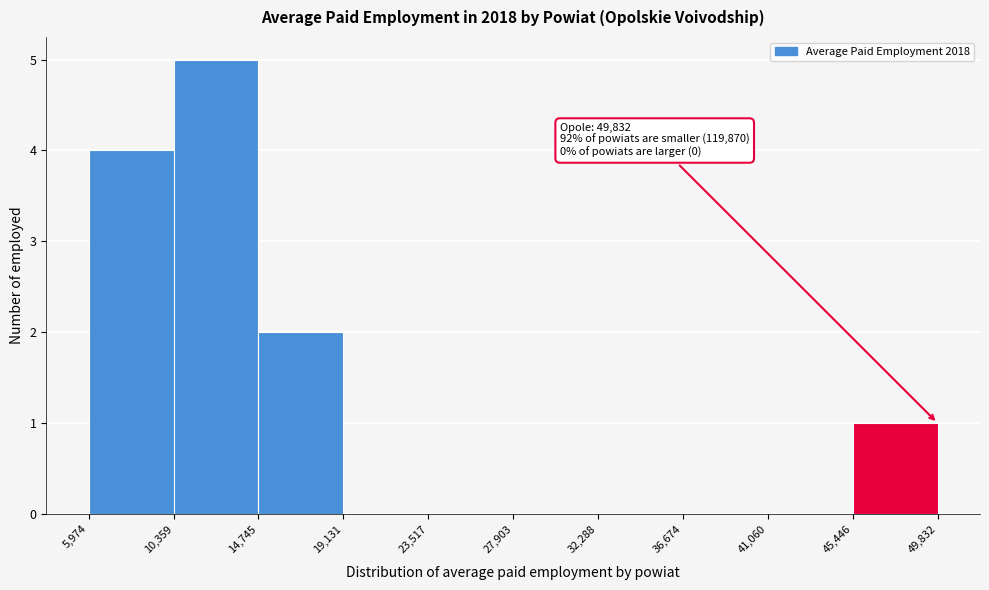

Over which range of the x-axis is the bar tallest?

10,359 to 14,745